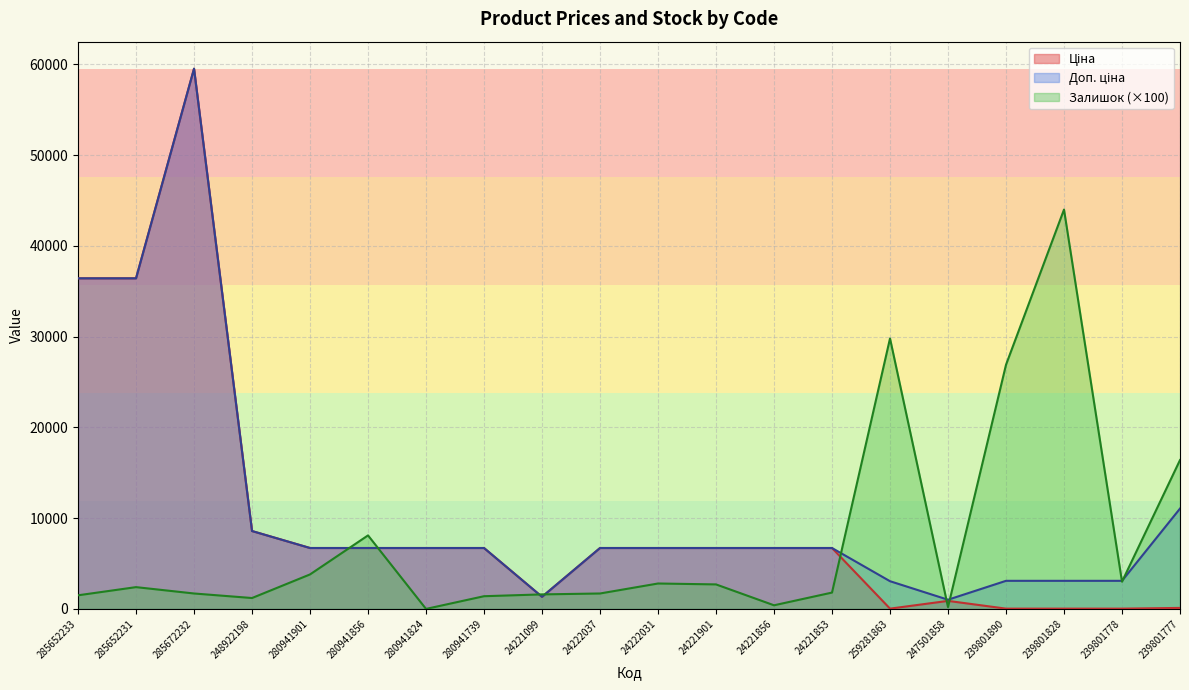

Rank the series at 280941824 from lowest to highest value.

Залишок, Ціна, Доп. ціна